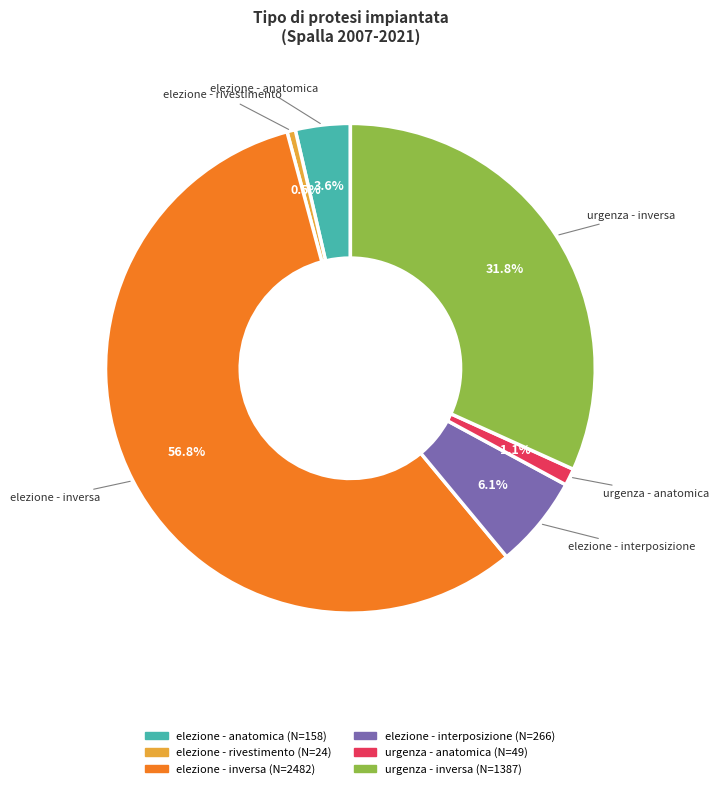

Is there any slice that represents more than half of the pie?

Yes